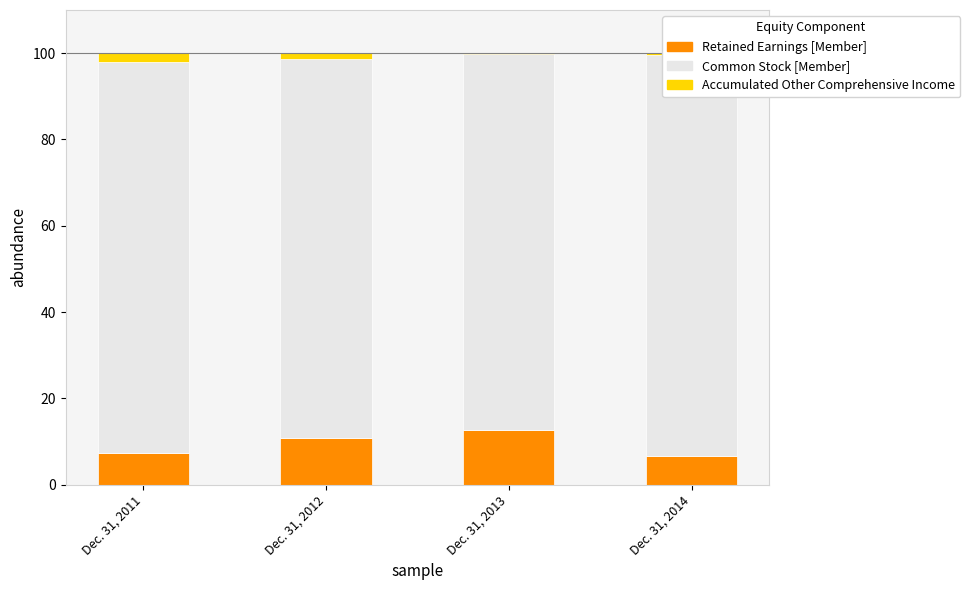

Between Dec. 31, 2012 and Dec. 31, 2013, which series saw the biggest shift?

Retained Earnings [Member]